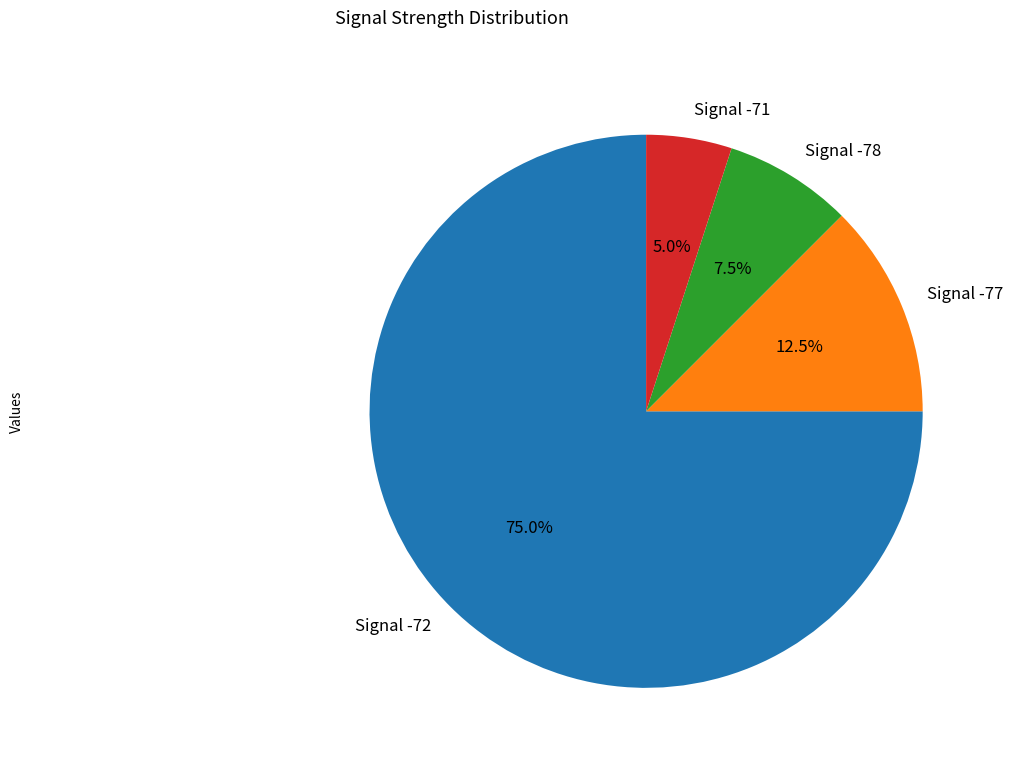

Does any single category account for the majority?

Yes